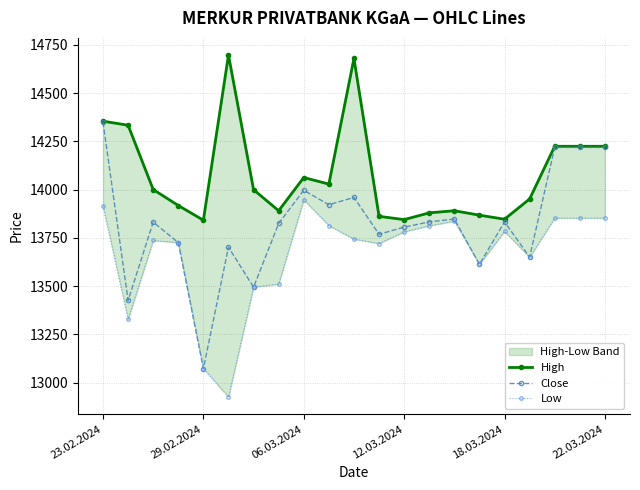

True or false: Close has more than 0 interior local peaks.

True